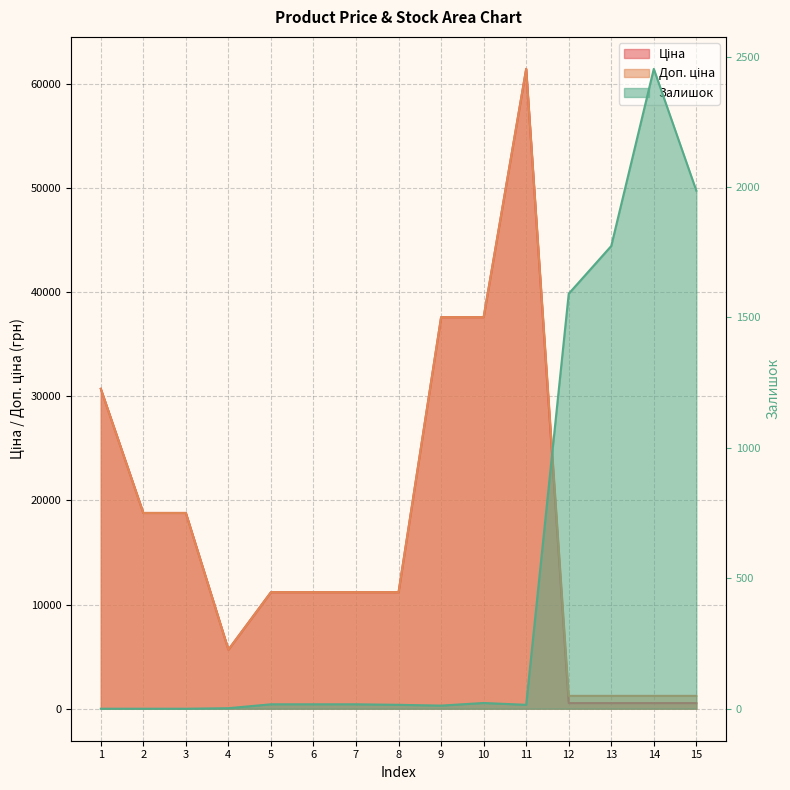

Reading left to right, transcribe all the data shown in this chart.

Ціна: 30717.1	18796.8	18796.8	5673.8	11188.2	11188.2	11188.2	11188.2	37593.6	37593.6	61434.3	539.0	539.0	539.0	539.0
Доп. ціна: 30717.1	18796.8	18796.8	5673.8	11188.2	11188.2	11188.2	11188.2	37593.6	37593.6	61434.3	1235.4	1235.4	1235.4	1235.4
Залишок: 0.0	0.0	0.0	2.0	17.0	17.0	17.0	15.0	12.0	22.0	15.0	1591.0	1774.0	2453.0	1986.0